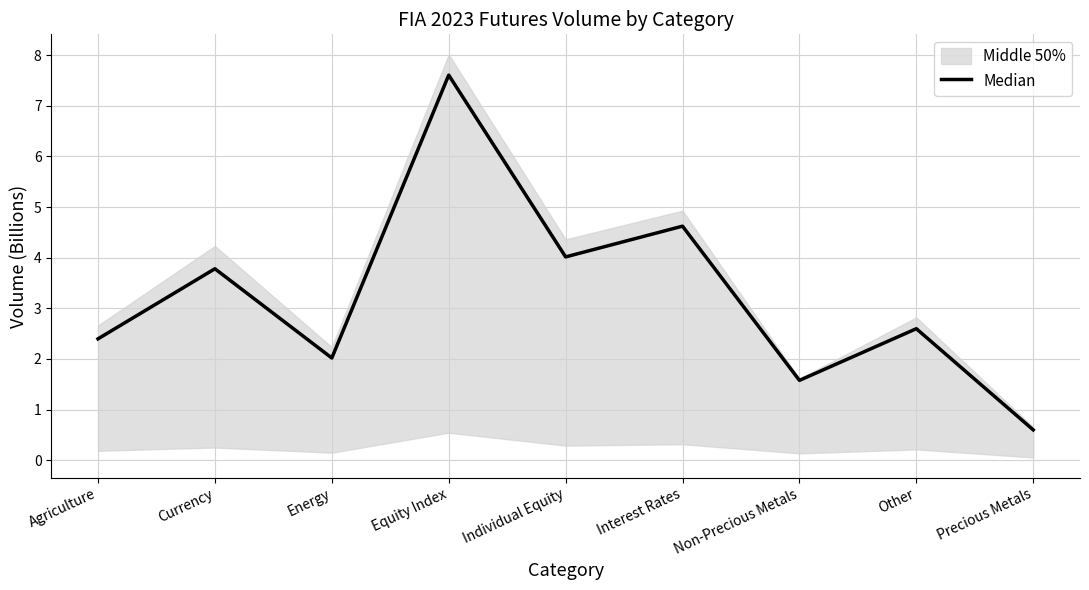

What is the change in value from Individual Equity to Non-Precious Metals?

-2.4